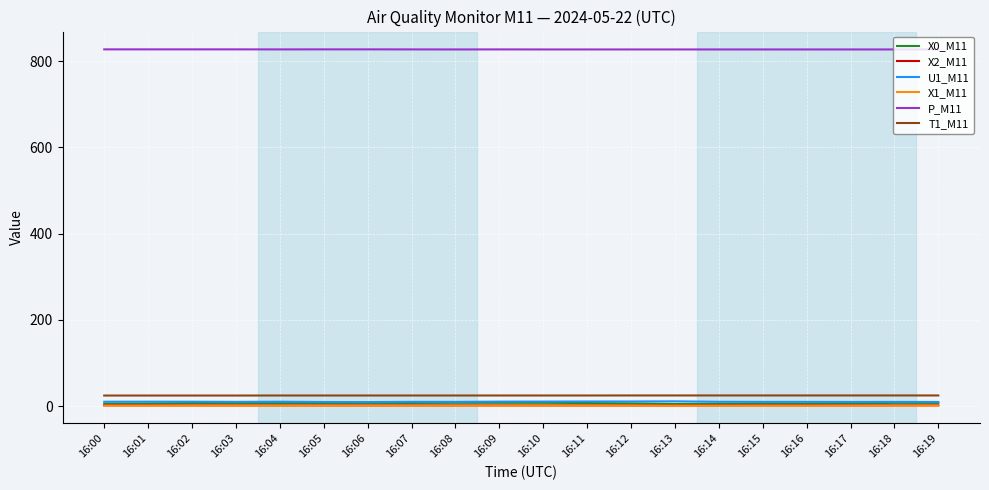

The value of P_M11 at 16:10 is 571.6. True or false?

False